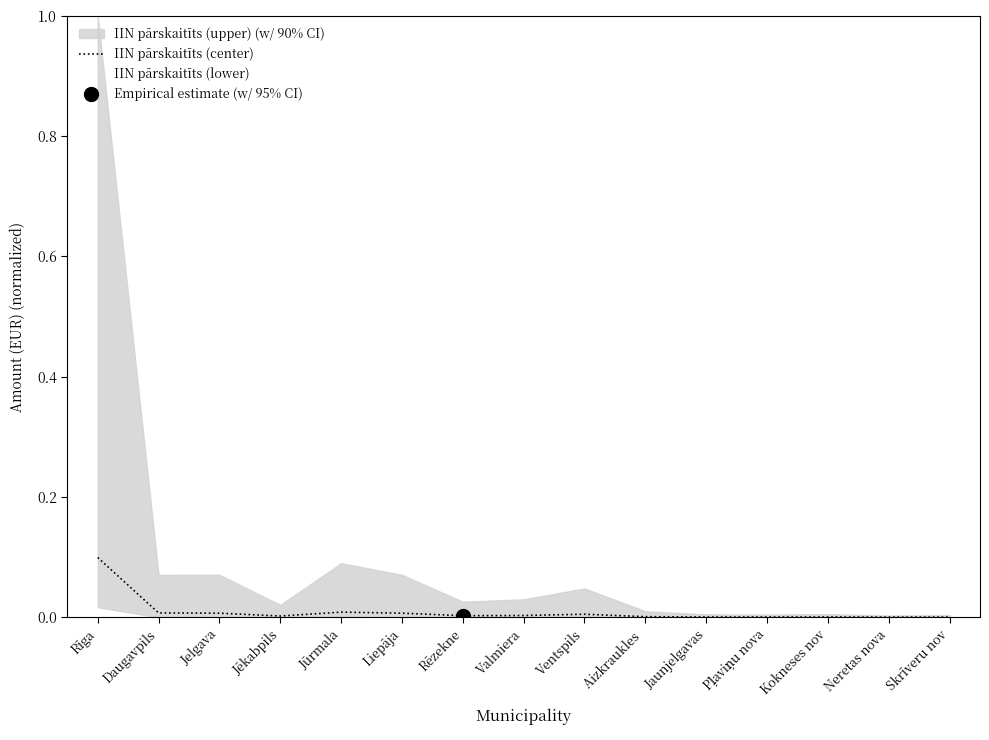

Reading right to left, transcribe all the data shown in this chart.

Skrīveru nov=0.0	Neretas nova=0.0	Kokneses nov=0.0	Pļaviņu nova=0.0	Jaunjelgavas=0.0	Aizkraukles =0.0	Ventspils=0.0	Valmiera=0.0	Rēzekne=0.0	Liepāja=0.0	Jūrmala=0.0	Jēkabpils=0.0	Jelgava=0.0	Daugavpils=0.0	Rīga=0.1